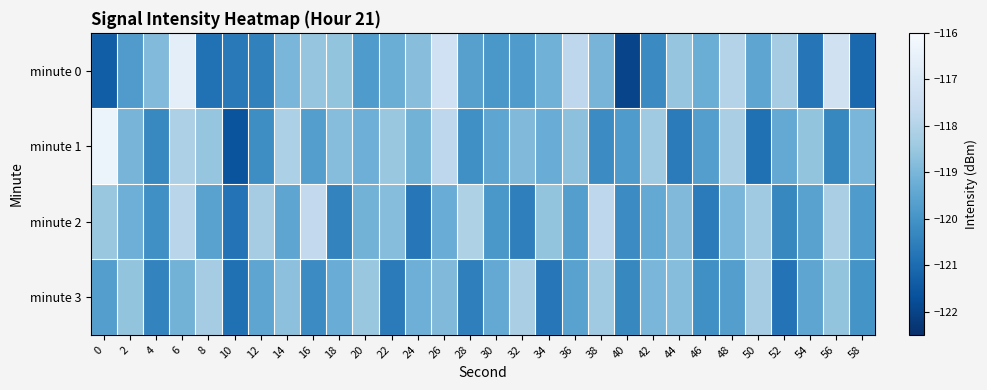

Which series has the largest total across all categories?

minute 1